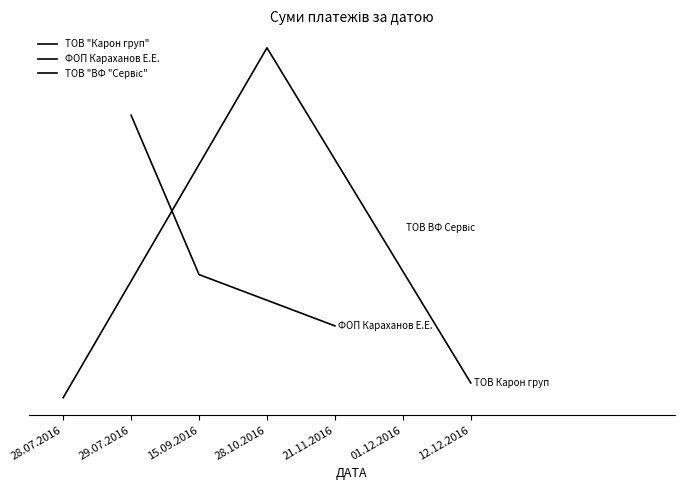

Between 12.12.2016 and 28.07.2016, which is larger?

12.12.2016